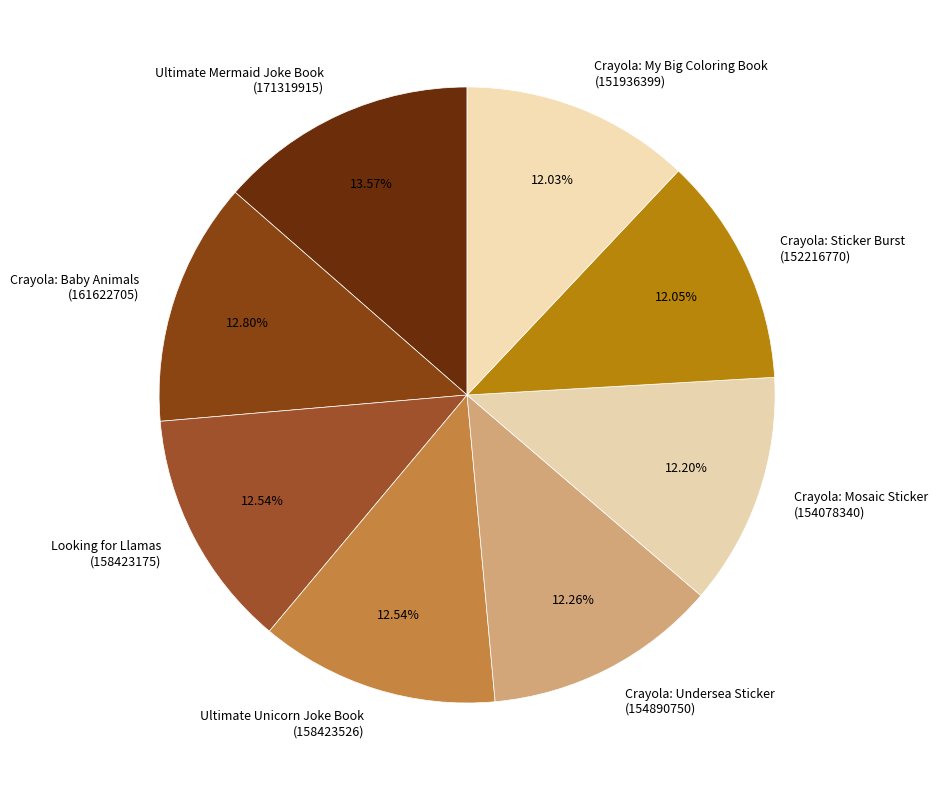

Between Looking for Llamas (158423175) and Crayola: My Big Coloring Book (151936399), which is larger?

Looking for Llamas (158423175)